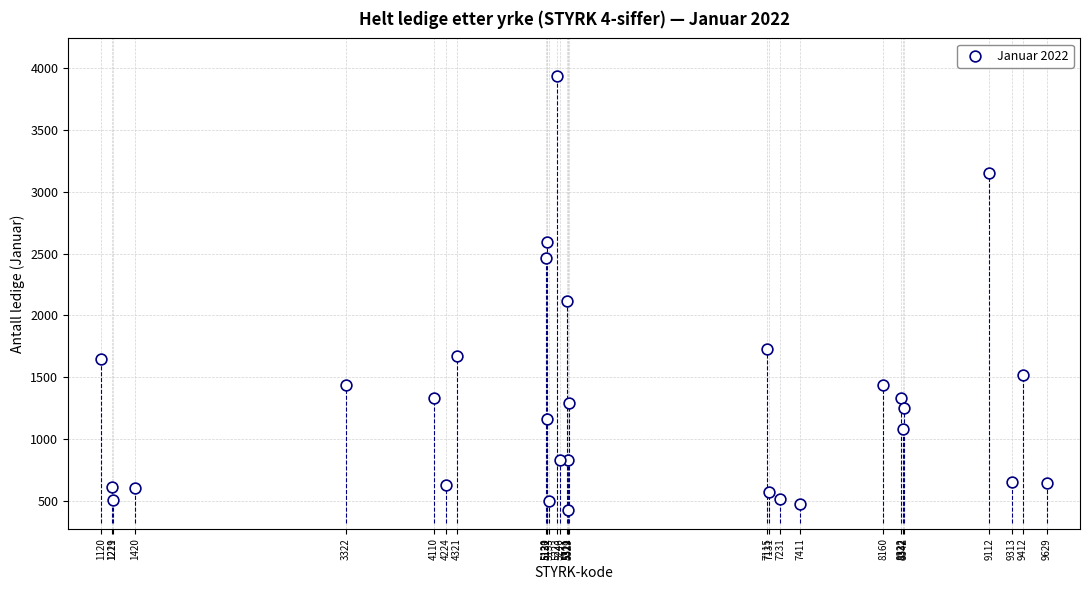

What Y value in the scatter plot is closest to 2182?

2120